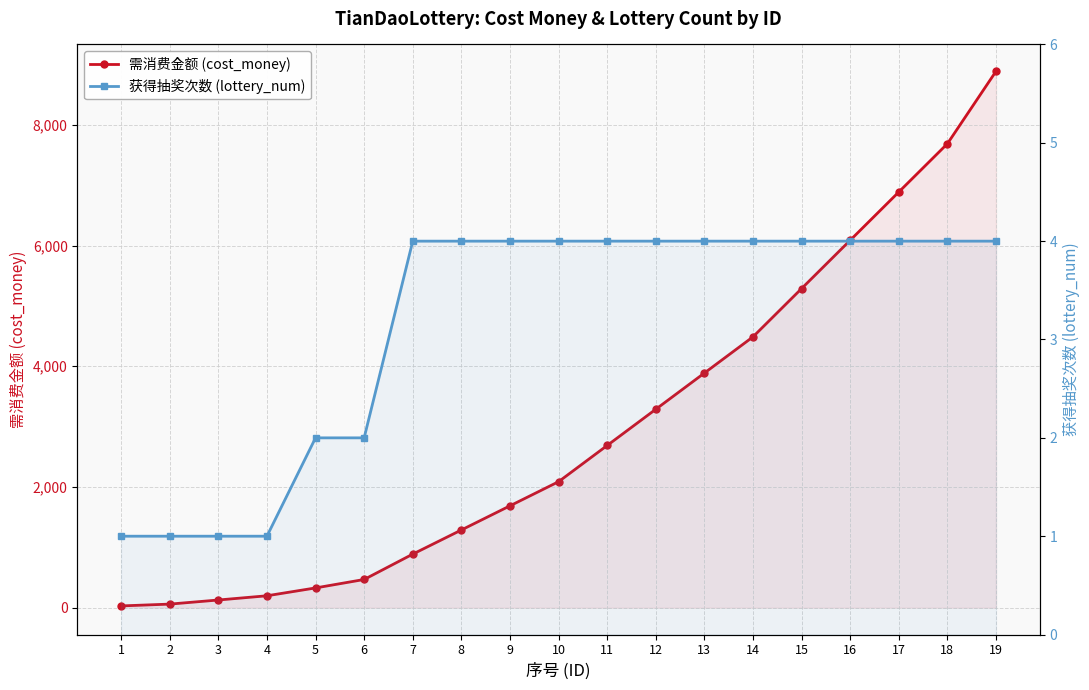

What is the difference between the 需消费金额 (cost_money) values at 1 and 11?

2658